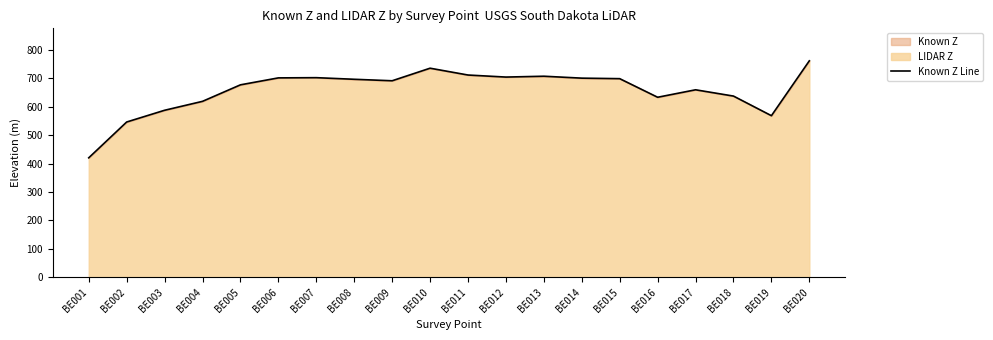

What is the approximate value at BE005?

677.1